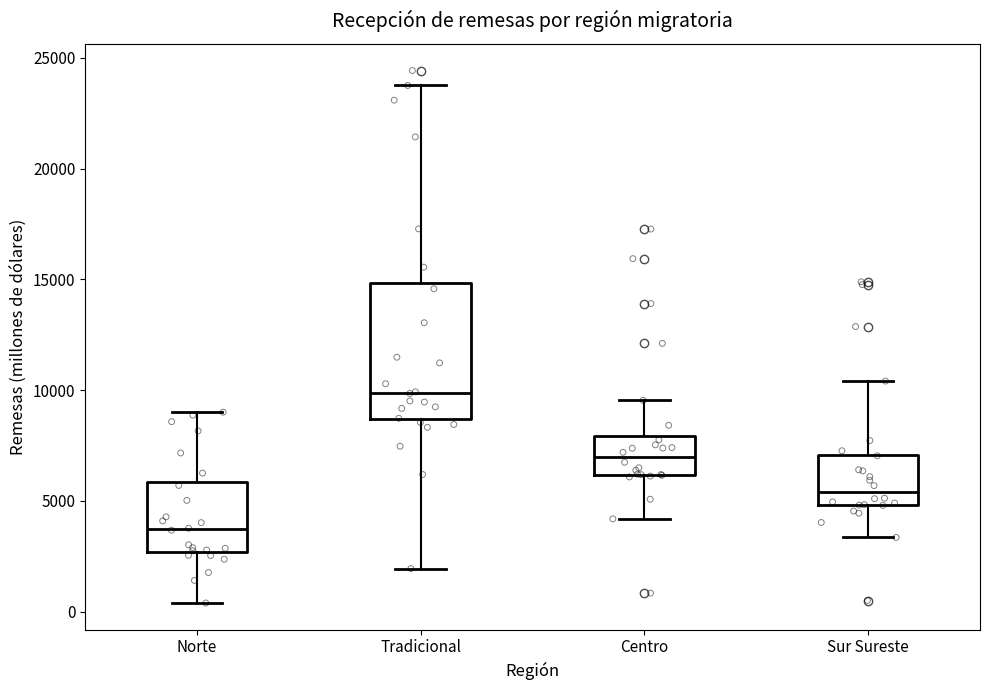

Reading left to right, read every box against the y-axis: the position of its median line, the range the box covers, and the ends of its whiskers. The values are not printed on the chart, so give them approximately, as read against the axis.

Norte: median 3500, box 2500 to 6000, whiskers 500 to 9000
Tradicional: median 10000, box 8500 to 15000, whiskers 2000 to 24000
Centro: median 7000, box 6000 to 8000, whiskers 4000 to 9500
Sur Sureste: median 5500, box 5000 to 7000, whiskers 3500 to 10500